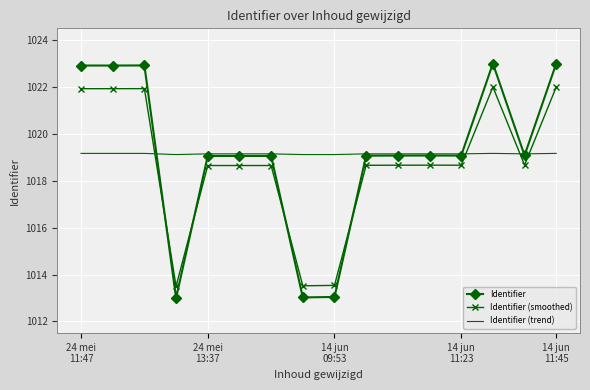

List the series in order of their peak value, lowest first.

Identifier (trend), Identifier (smoothed), Identifier